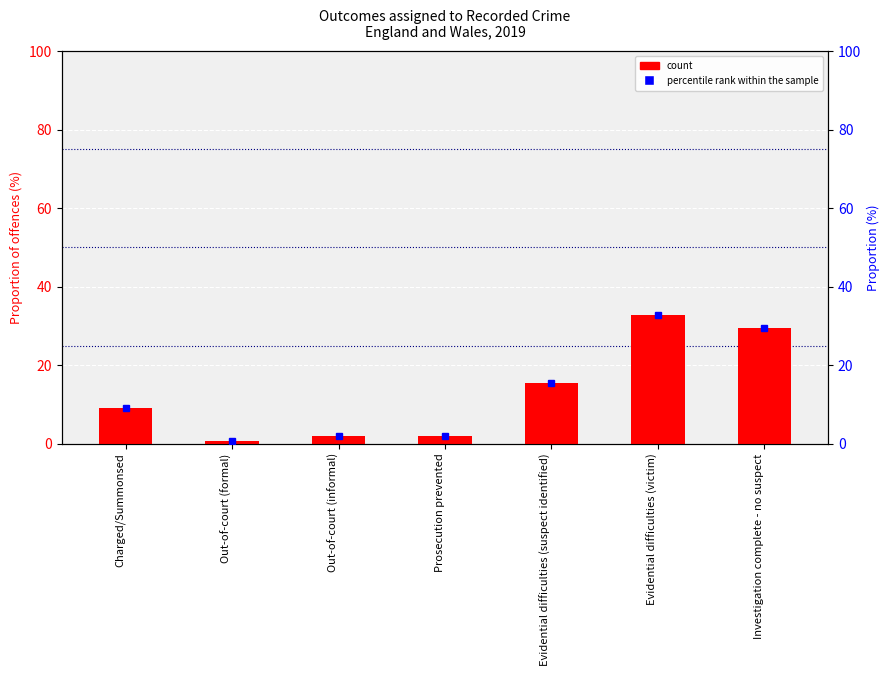

What is the total value across all series at Out-of-court (informal)?

4.0